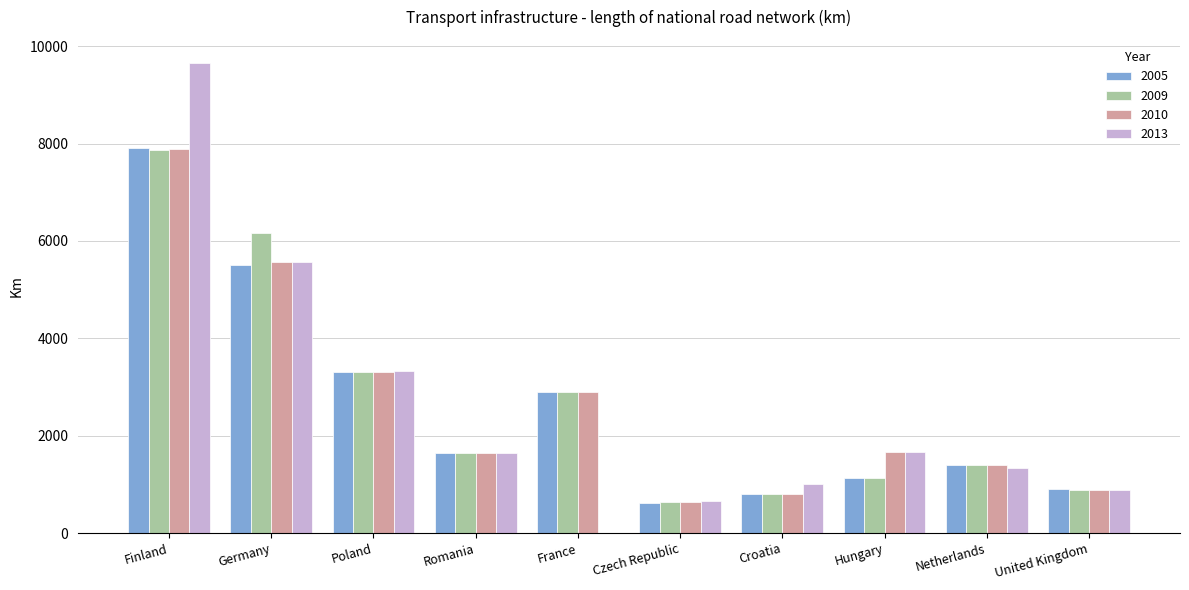

The value of 2013 at Netherlands is 1341. True or false?

True